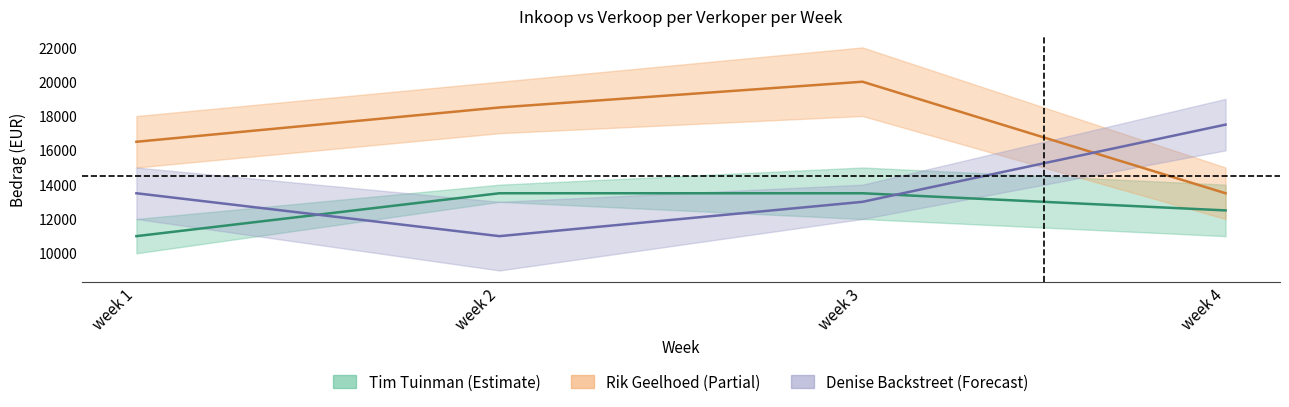

At which category does Denise Backstreet verkoopbedrag reach its first local valley?

week 2